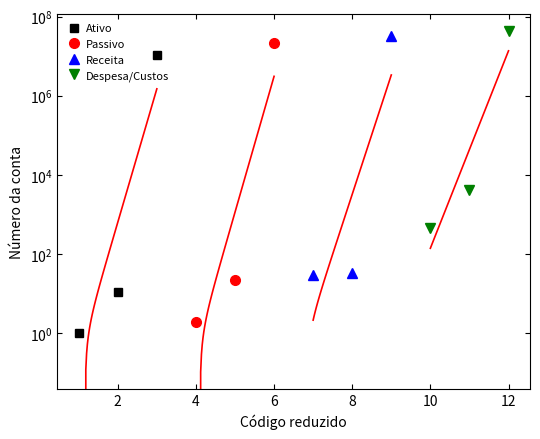

Is it true that Ativo equals 1 at 0?

True